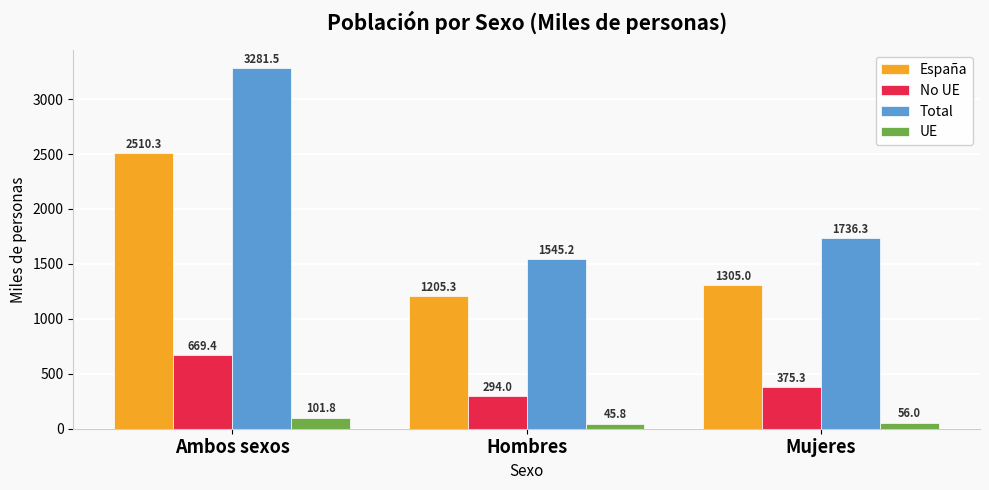

How many data points in No UE are above 375?

2